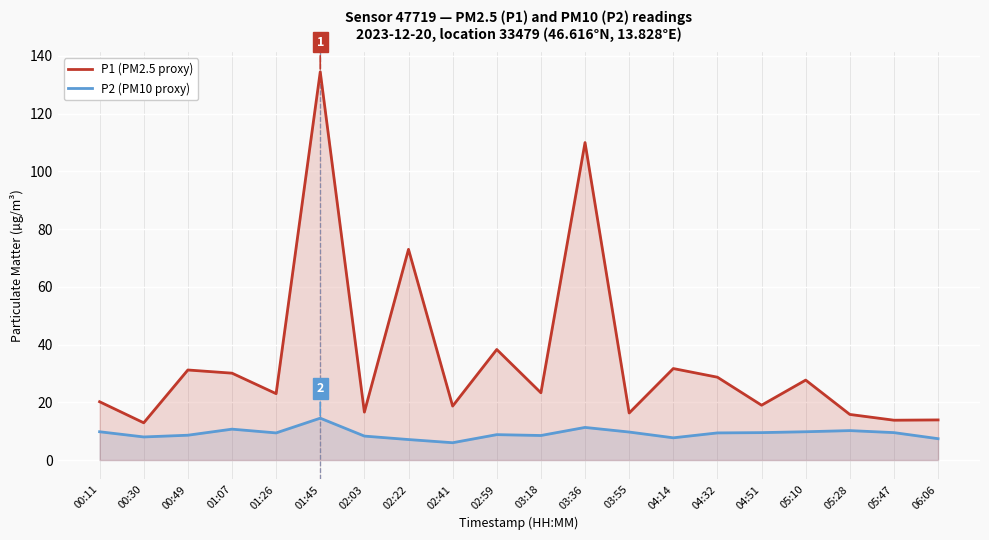

What is the sum of all P2 (PM10 proxy) values?

184.2